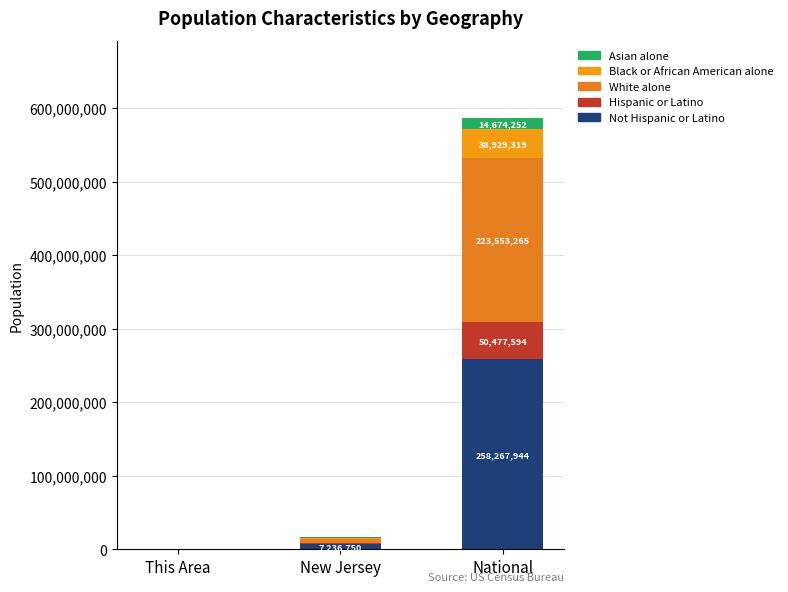

Which series has the largest total across all categories?

Not Hispanic or Latino